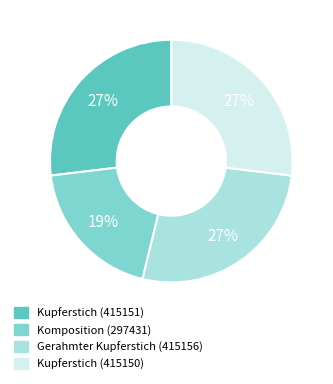

To the nearest percent, what is the combined percentage of Kupferstich (415150) and Kupferstich (415151)?

54%